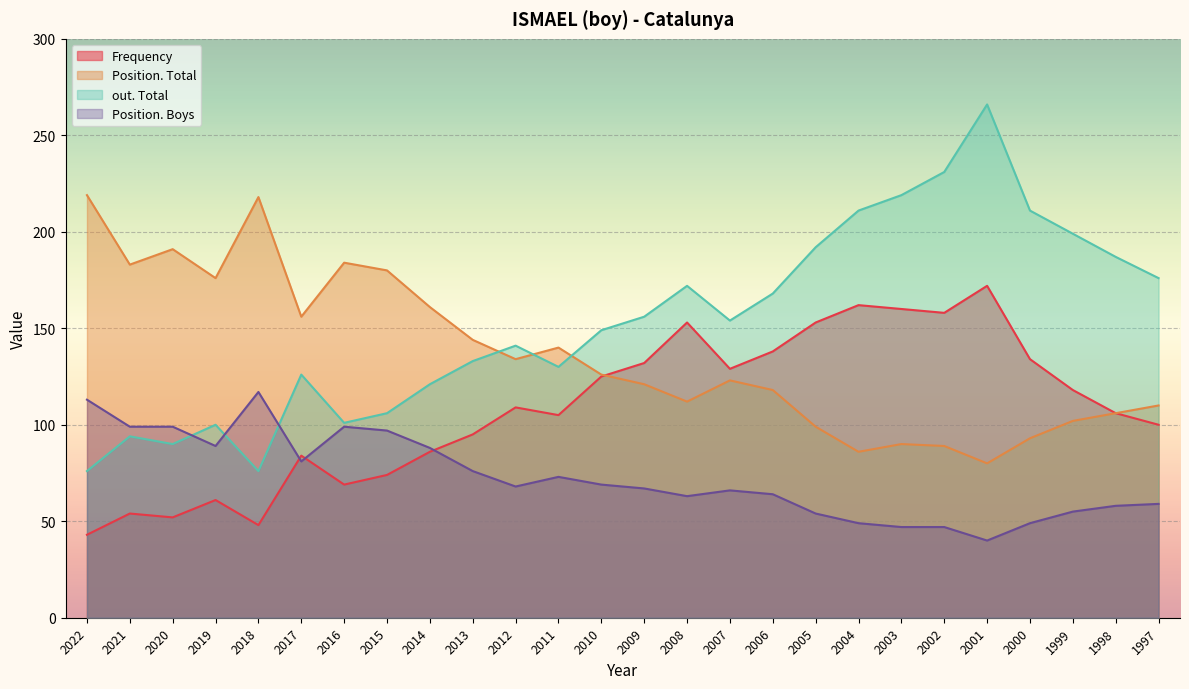

True or false: Position. Boys and Position. Total intersect in this chart.

False